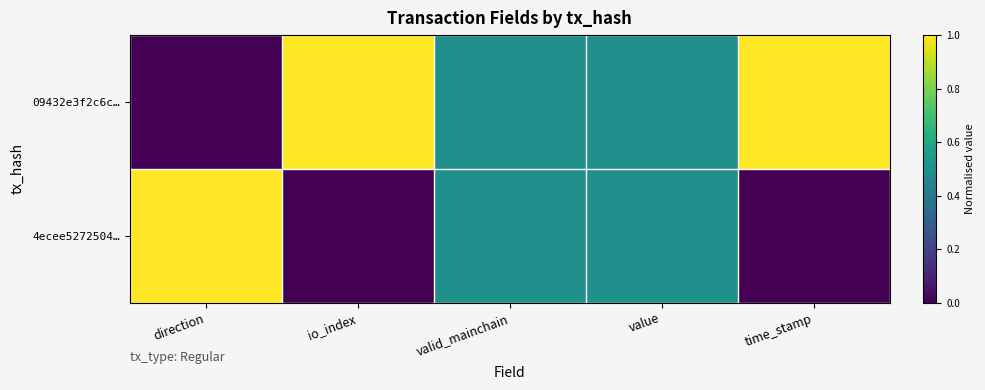

Reading left to right, list all the values displayed in this chart.

09432e3f2c6c…: direction=0.0	io_index=1.0	valid_mainchain=0.5	value=0.5	time_stamp=1.0
4ecee5272504…: direction=1.0	io_index=0.0	valid_mainchain=0.5	value=0.5	time_stamp=0.0